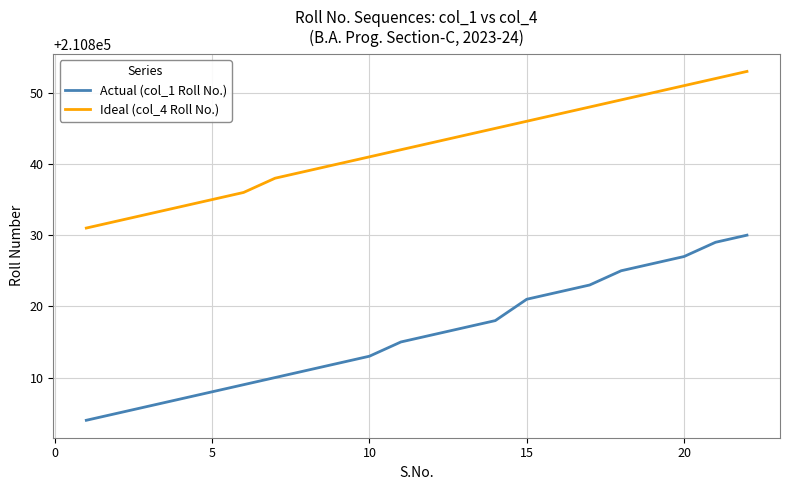

Reading left to right, list all the values displayed in this chart.

Actual (col_1 Roll No.): 210804	210805	210806	210807	210808	210809	210810	210811	210812	210813	210815	210816	210817	210818	210821	210822	210823	210825	210826	210827	210829	210830
Ideal (col_4 Roll No.): 210831	210832	210833	210834	210835	210836	210838	210839	210840	210841	210842	210843	210844	210845	210846	210847	210848	210849	210850	210851	210852	210853